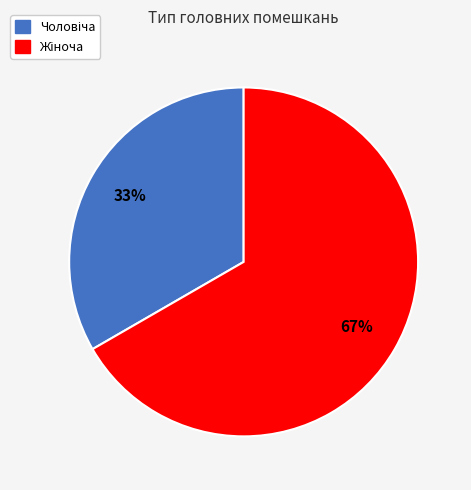

Does any single category account for the majority?

Yes